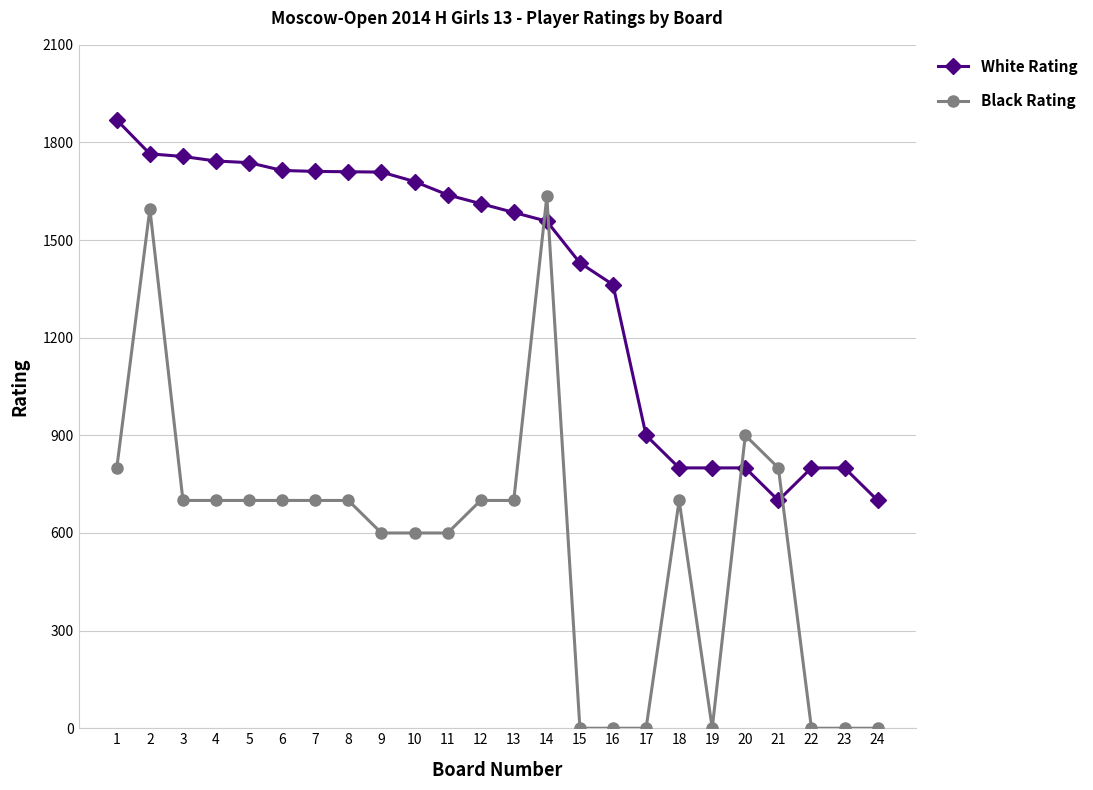

At which category is the sum across all series the highest?

2